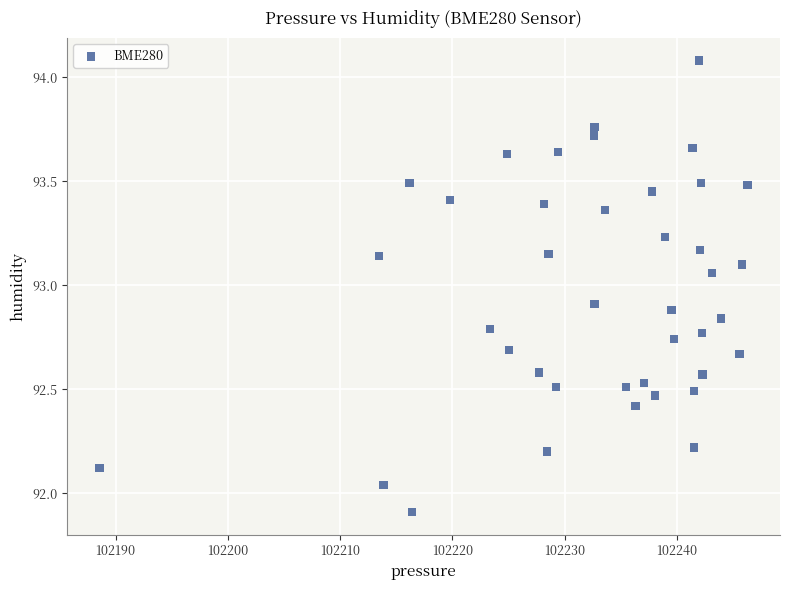

What is the range of X values (max minus min)?

57.8